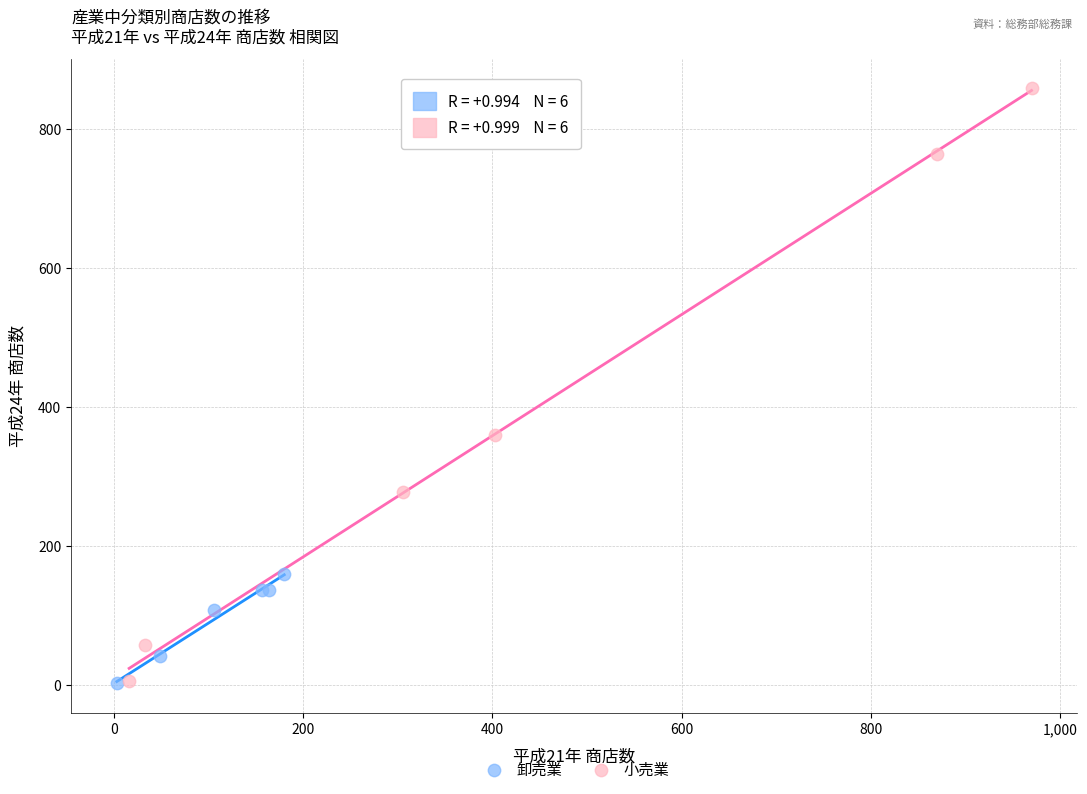

Which series has the widest spread of Y values?

小売業